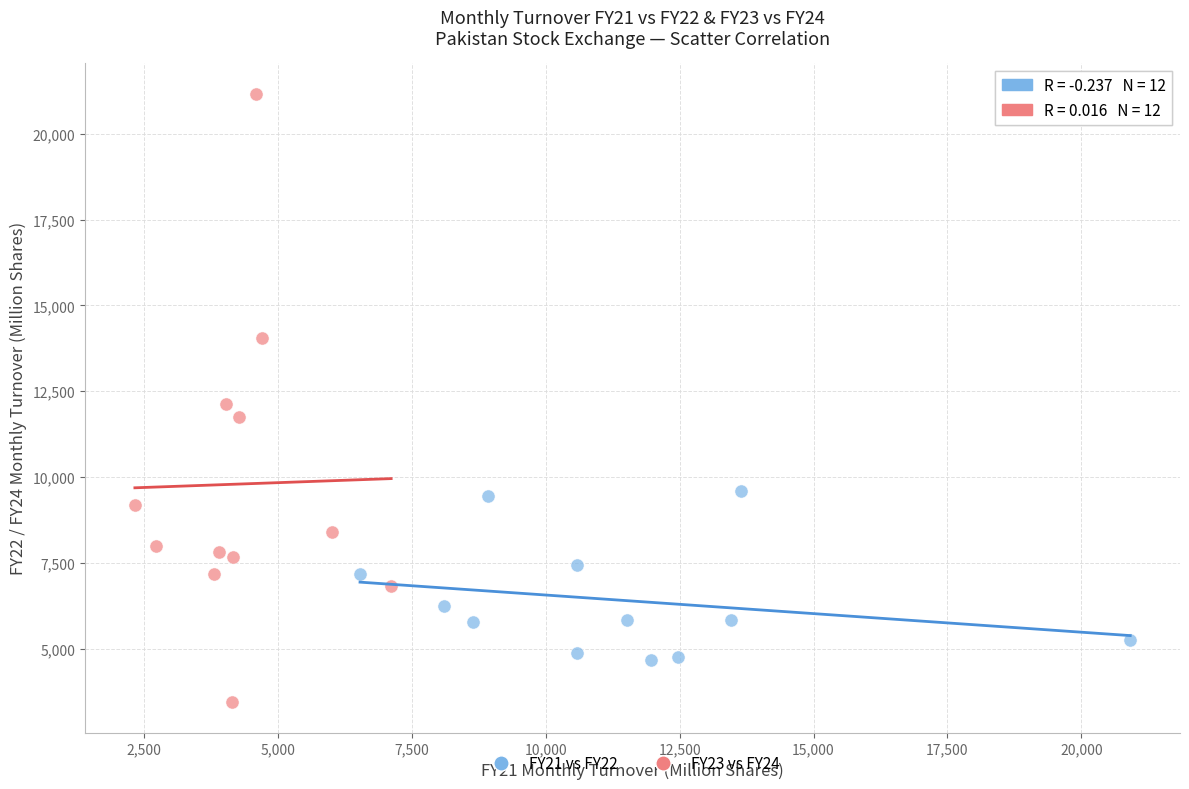

Which series has the widest spread of Y values?

FY23 vs FY24